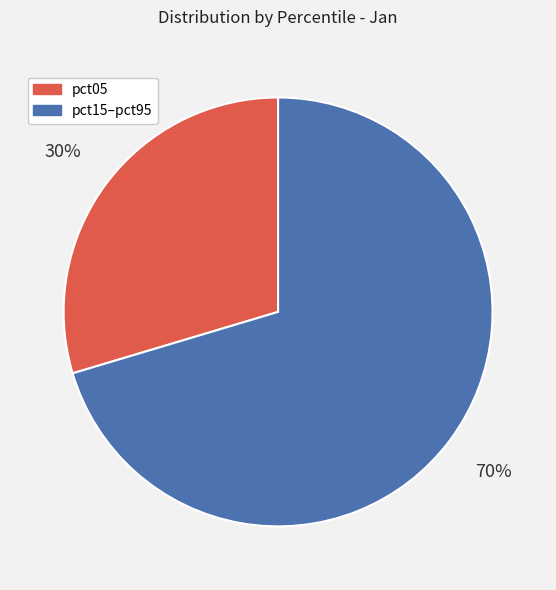

To the nearest percent, what is the average slice percentage?

50%